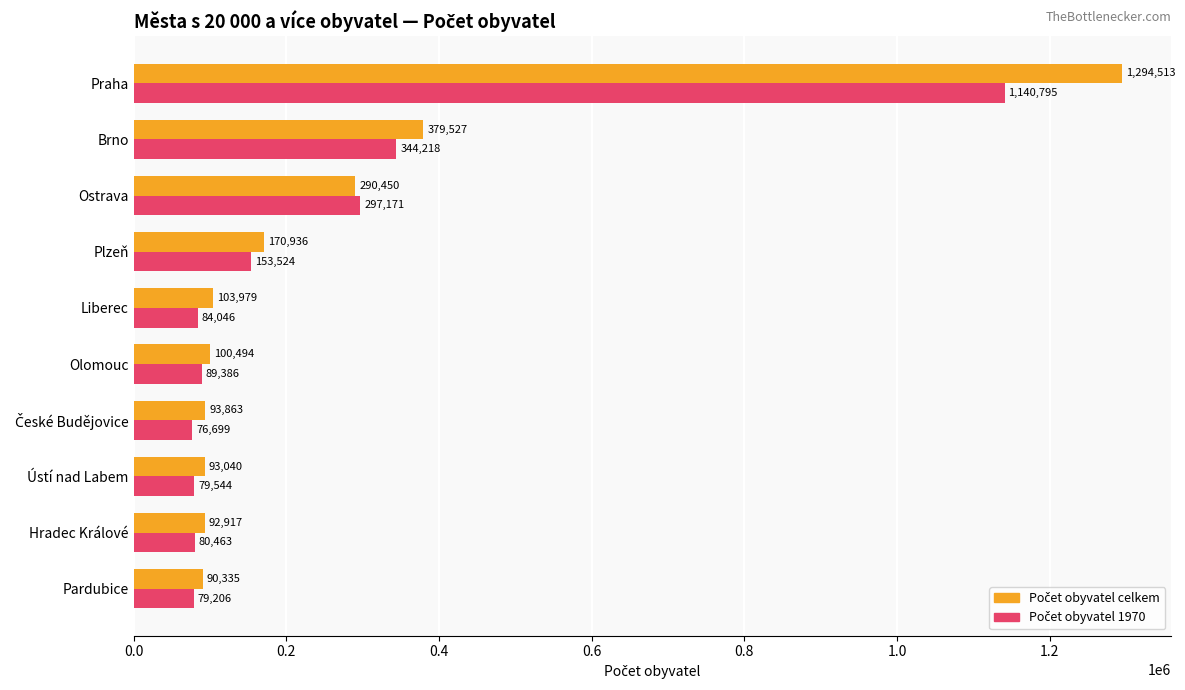

What is the difference between the highest and lowest values at Brno?

35309